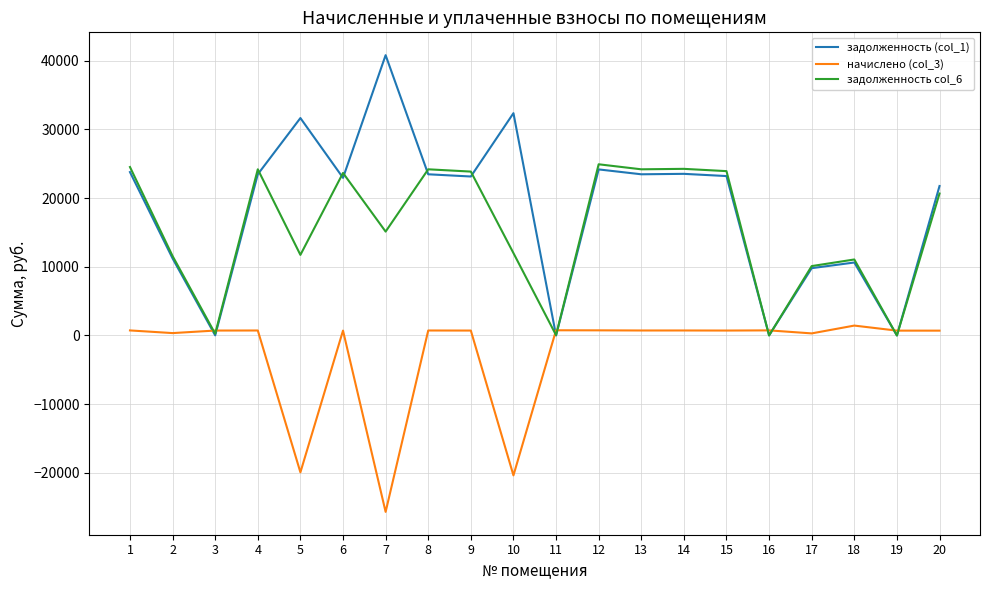

The value of задолженность col_6 at 20 is 20668.2. True or false?

True